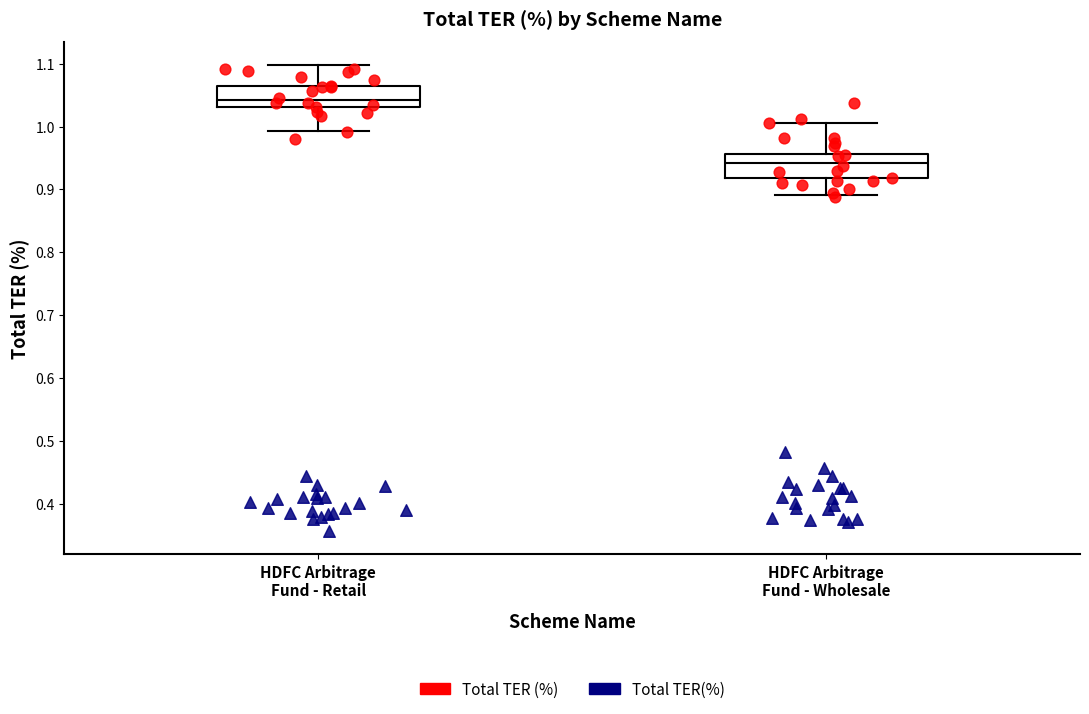

Reading left to right, transcribe this box plot: for each box, give where its median line is, the range the box spans, and where its two whiskers end, as read against the y-axis. The values are not printed on the chart, so give them approximately, as read against the axis.

HDFC Arbitrage Fund - Retail: median 1.04, box 1.03 to 1.07, whiskers 0.99 to 1.10
HDFC Arbitrage Fund - Wholesale: median 0.94, box 0.92 to 0.96, whiskers 0.89 to 1.01